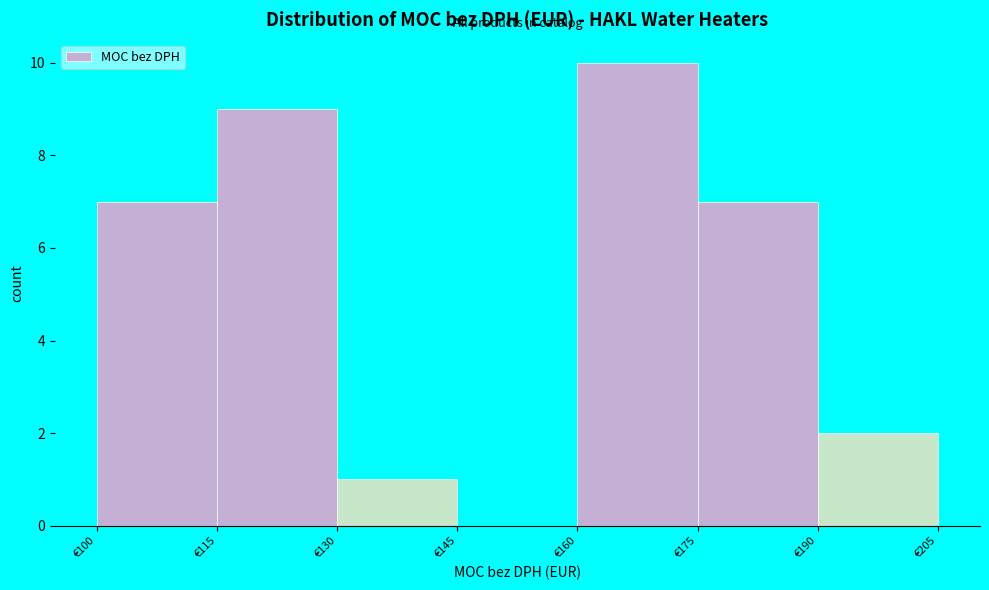

Which range on the x-axis has the tallest bar?

160 to 175